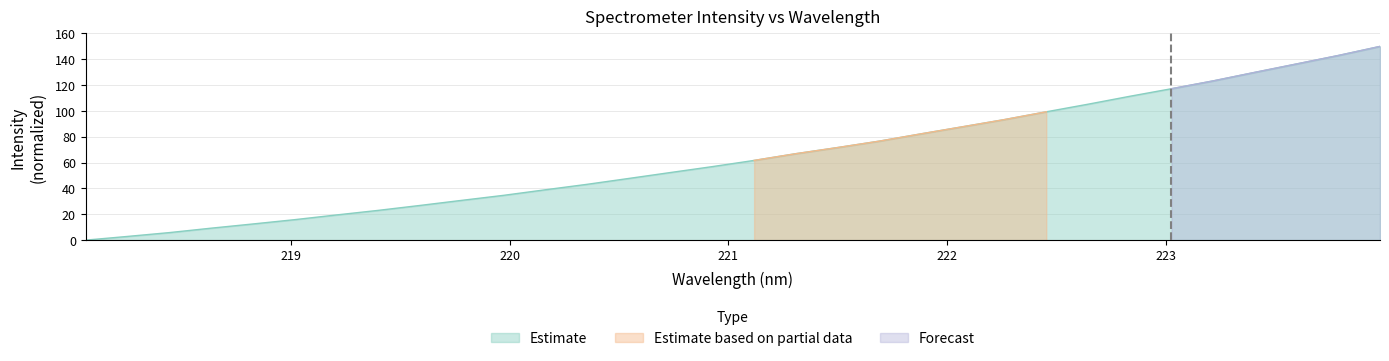

What is the difference between the values at 222.8355 and 218.6332?

102.1